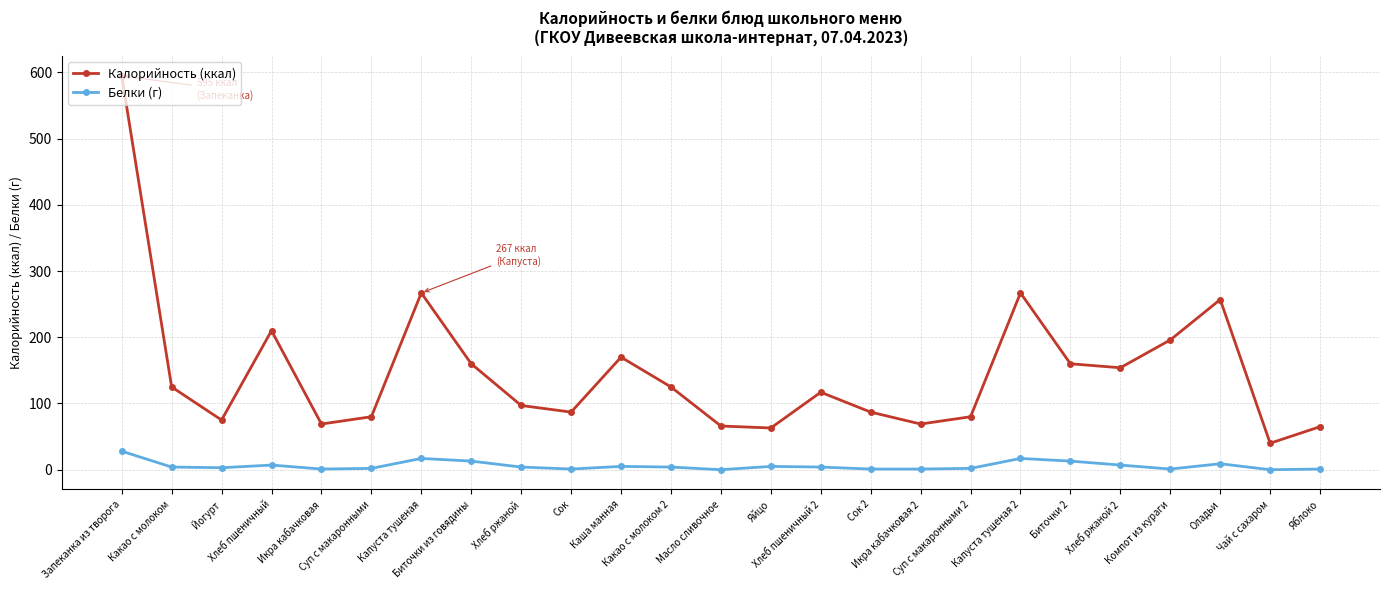

True or false: Белки (г) and Калорийность (ккал) intersect in this chart.

False